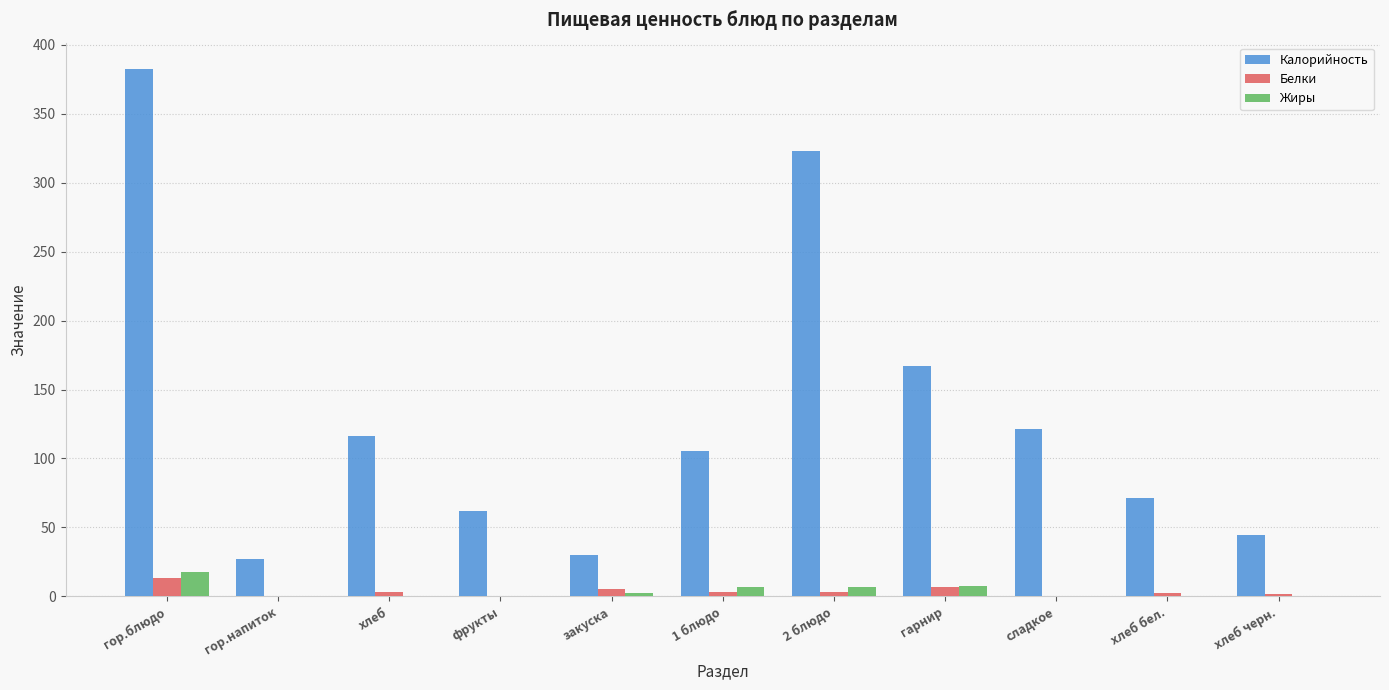

Which category has the highest value across all series?

гор.блюдо